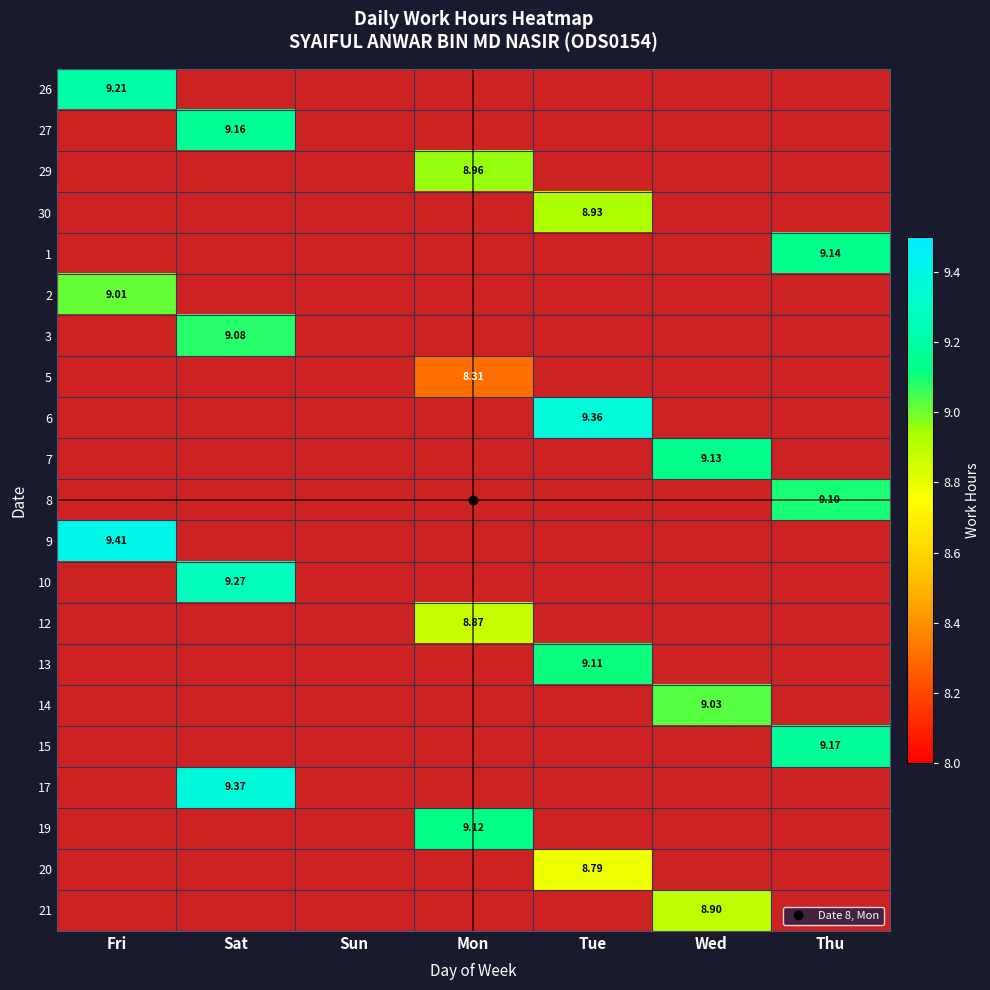

How many distinct data groups are displayed?

21